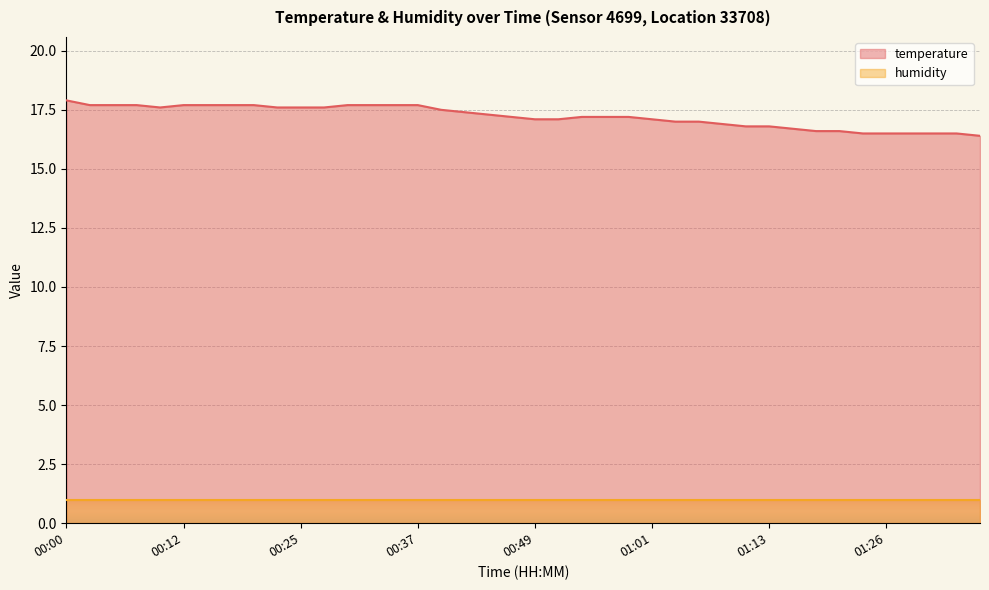

Reading right to left, what are all the values shown in this chart?

01:36=16.4	01:33=16.5	01:31=16.5	01:29=16.5	01:26=16.5	01:24=16.5	01:21=16.6	01:18=16.6	01:16=16.7	01:13=16.8	01:11=16.8	01:09=16.9	01:06=17.0	01:04=17.0	01:01=17.1	00:59=17.2	00:56=17.2	00:54=17.2	00:51=17.1	00:49=17.1	00:47=17.2	00:44=17.3	00:42=17.4	00:39=17.5	00:37=17.7	00:34=17.7	00:32=17.7	00:30=17.7	00:27=17.6	00:25=17.6	00:22=17.6	00:20=17.7	00:17=17.7	00:15=17.7	00:12=17.7	00:10=17.6	00:07=17.7	00:05=17.7	00:02=17.7	00:00=17.9